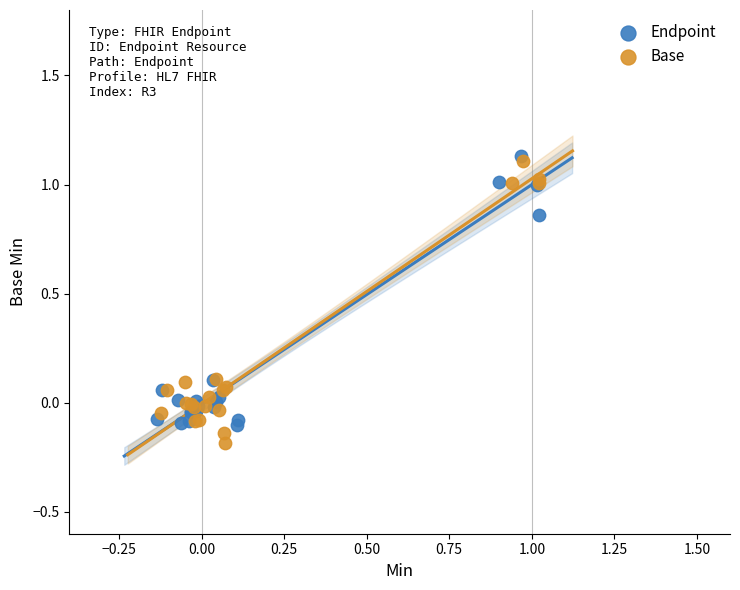

Which series has the largest Y range (max minus min)?

Base